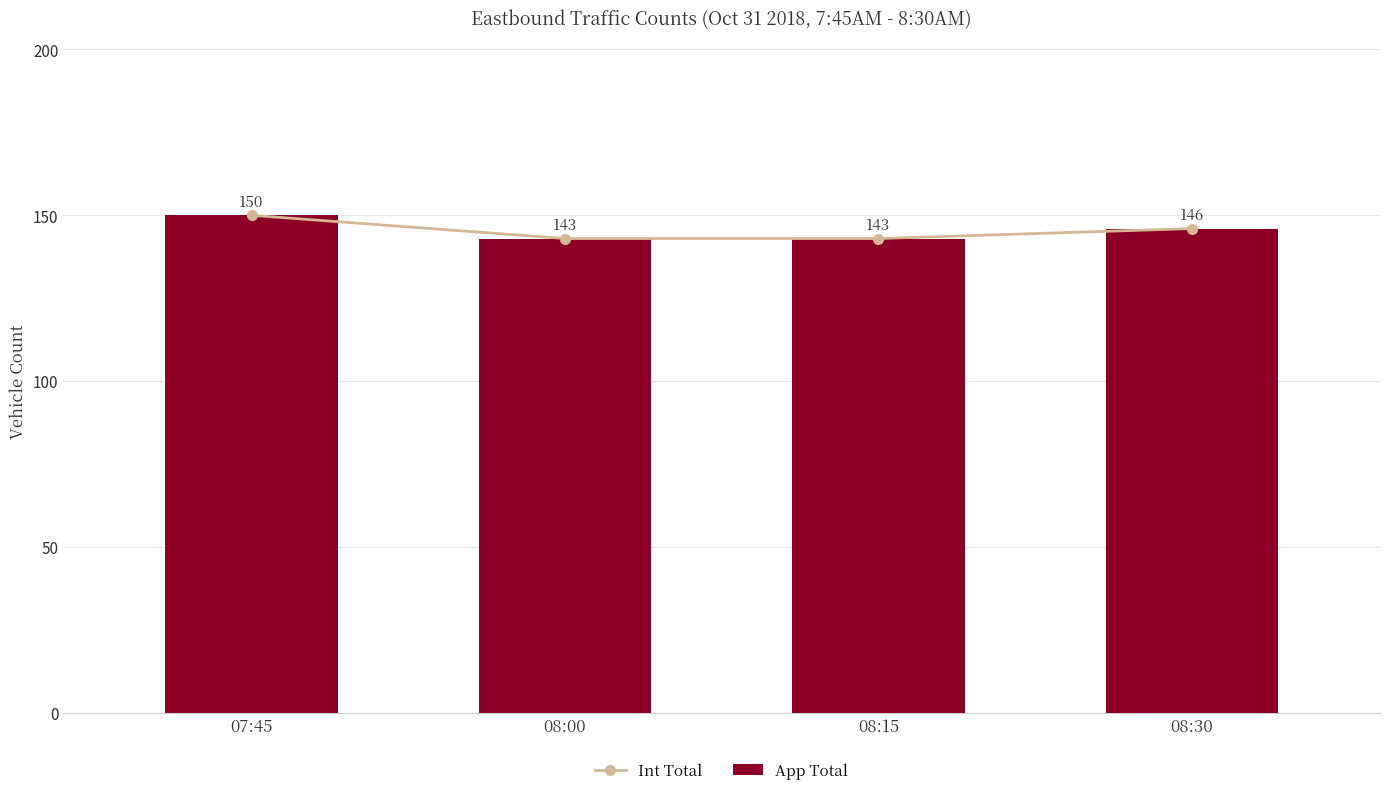

What is the greatest value displayed?

150